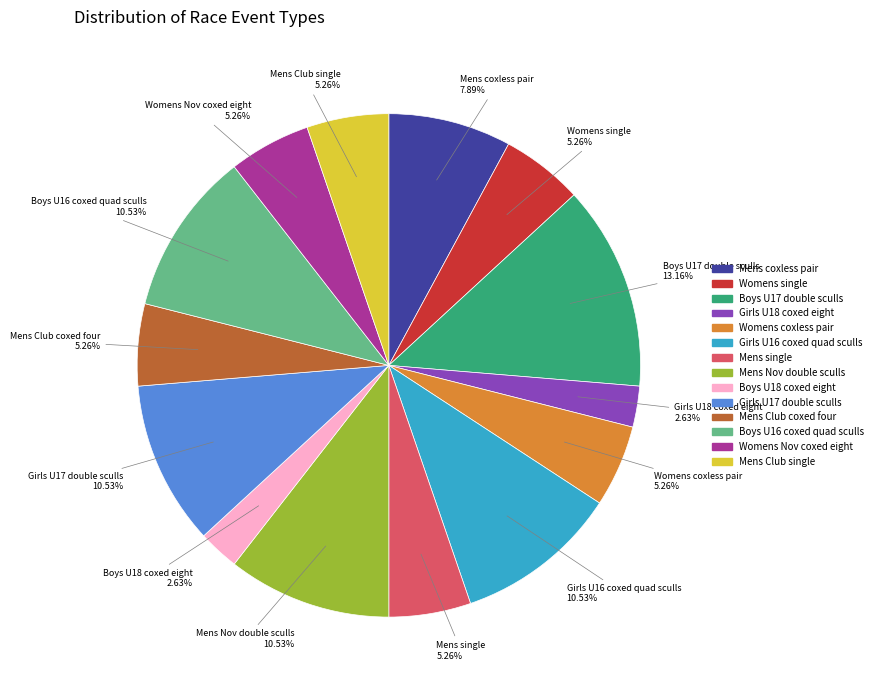

Is it true that Boys U16 coxed quad sculls is 21% of the pie?

False